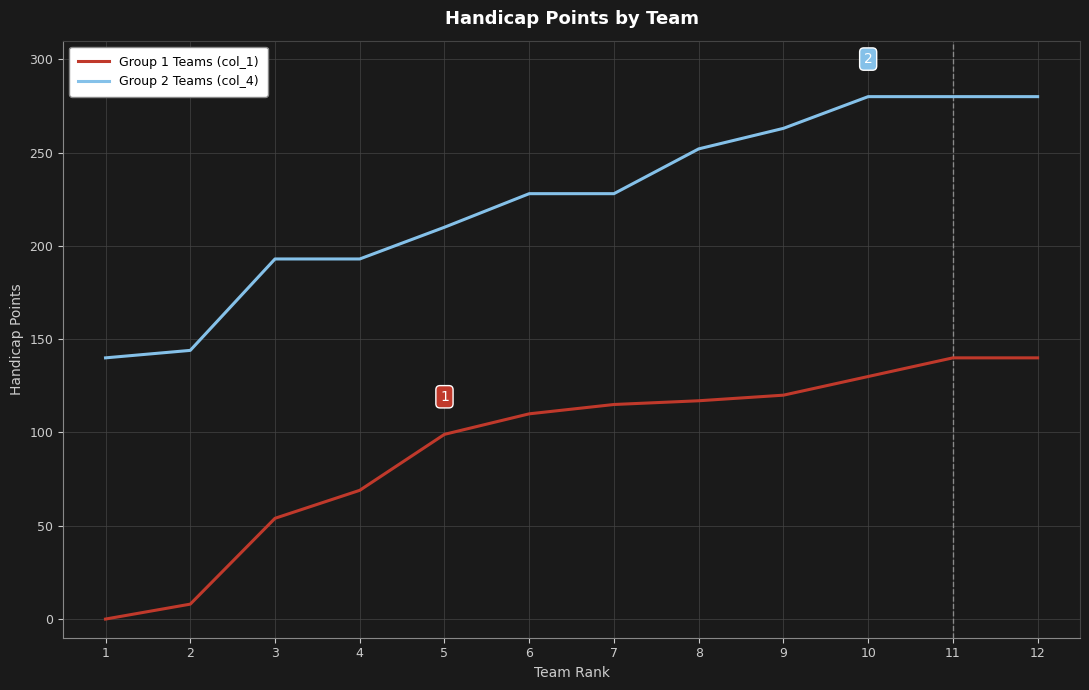

What is the average value of the Group 1 Teams (col_1) series?

92